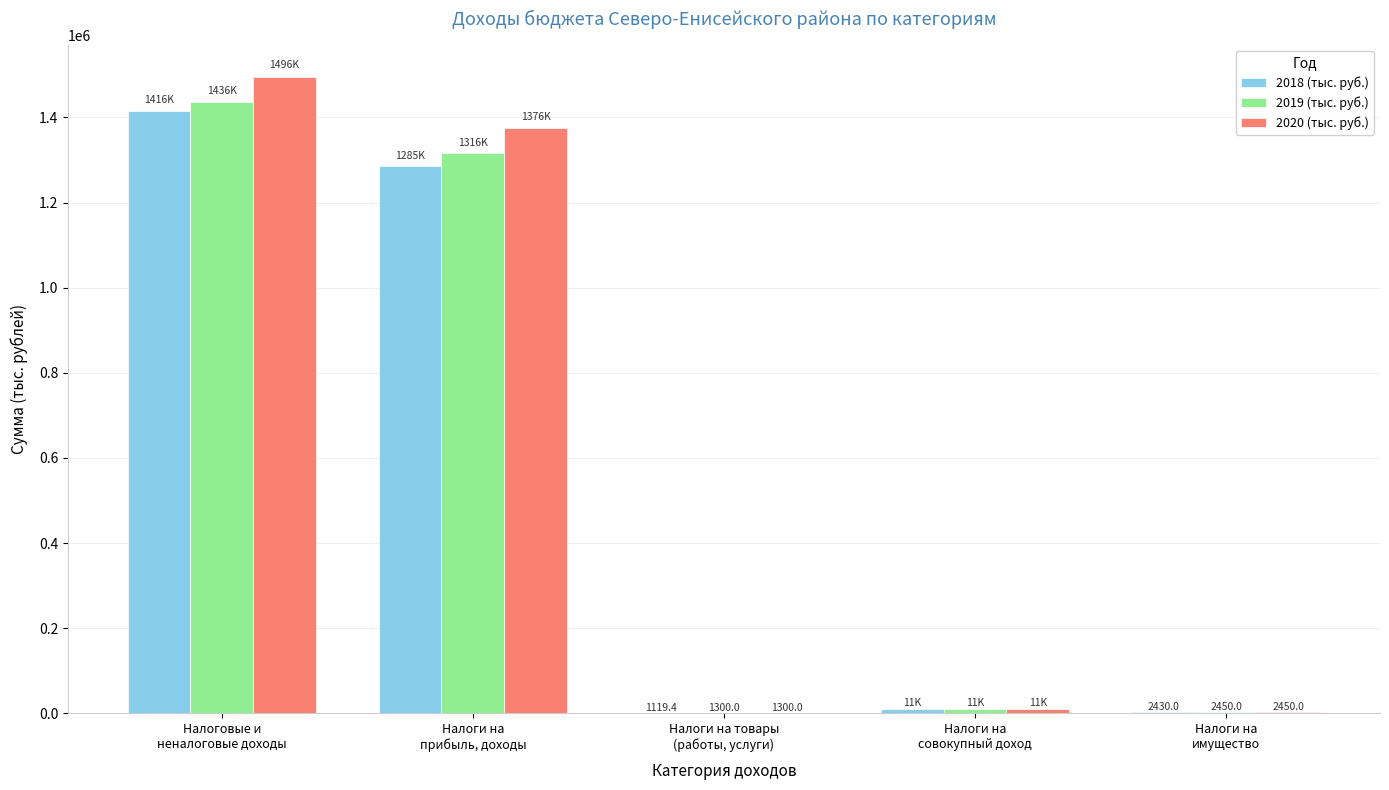

What is the sum of all 2019 (тыс. руб.) values?

2766710.9